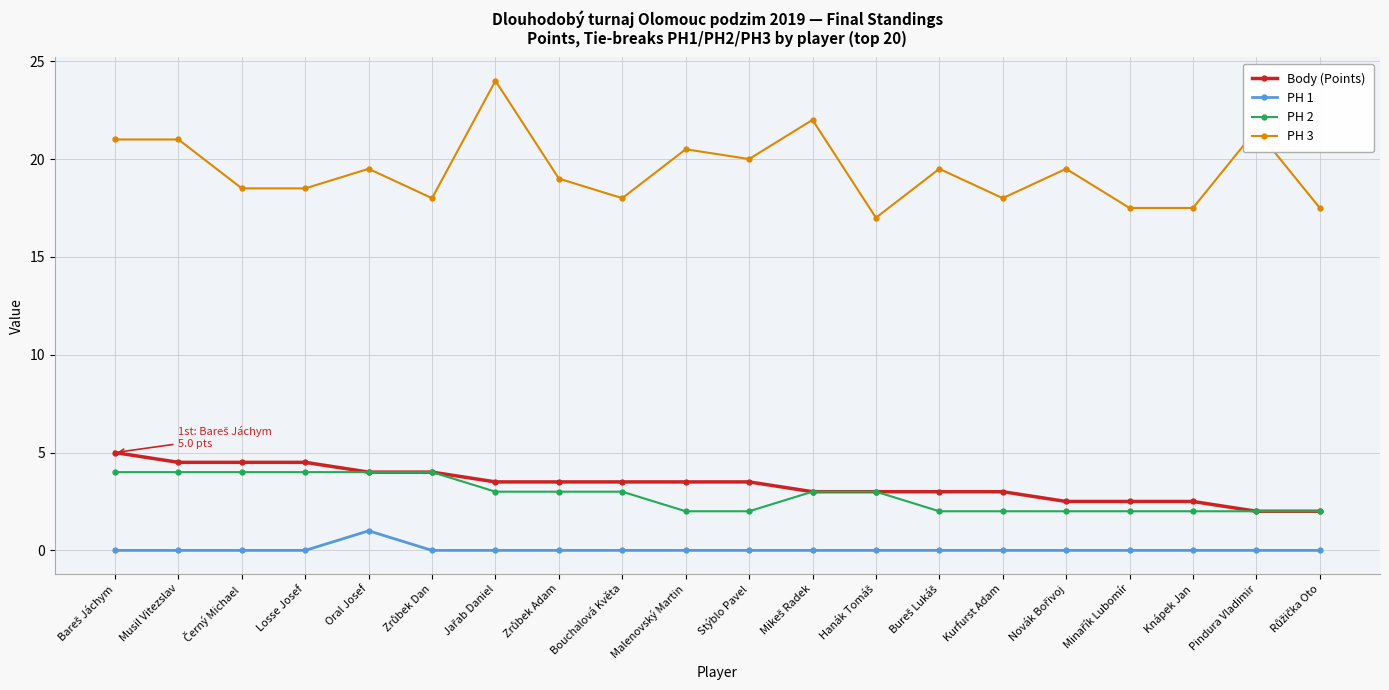

Count the number of categories in the chart.

20